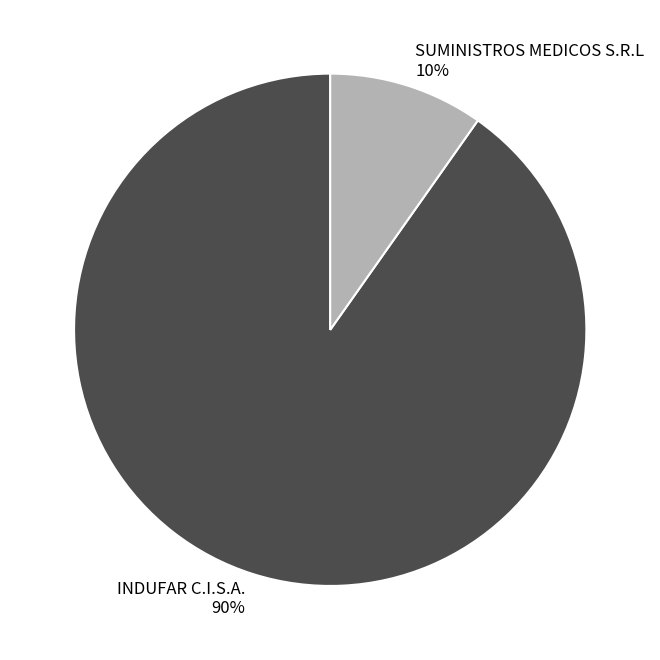

To the nearest percent, what is the combined percentage of INDUFAR C.I.S.A. and SUMINISTROS MEDICOS S.R.L?

100%